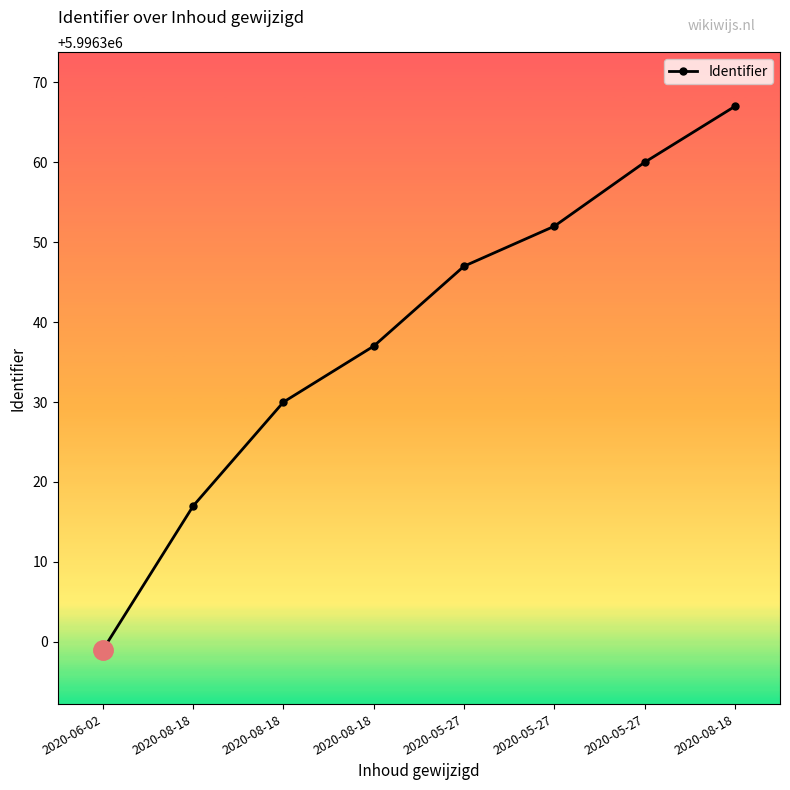

How many data points are less than 5996347?

4